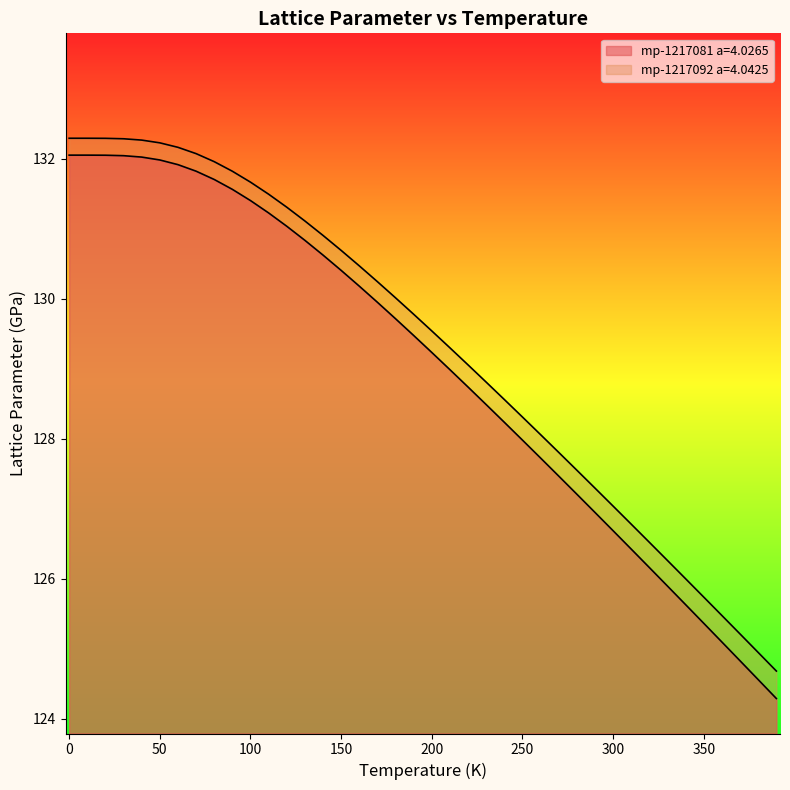

True or false: mp-1217081 a=4.0265 has more than 2 interior local peaks.

False